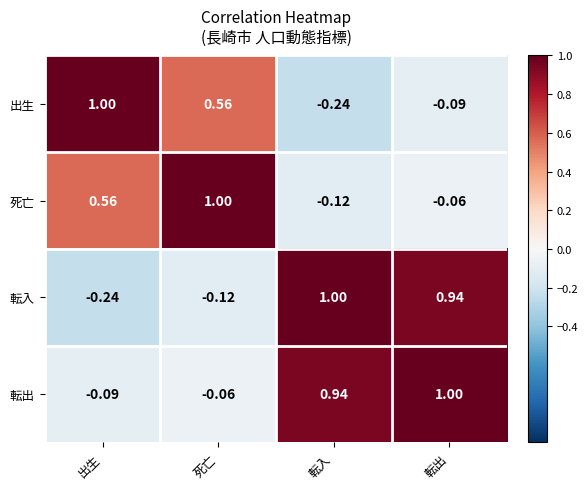

Between 出生 and 転出, which series saw the biggest shift?

転入